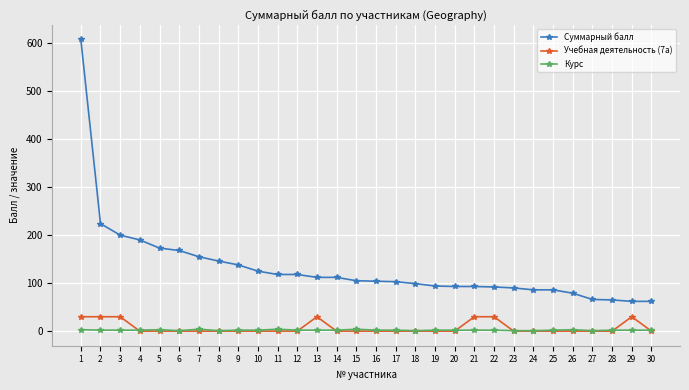

What is the minimum value for Суммарный балл?

62